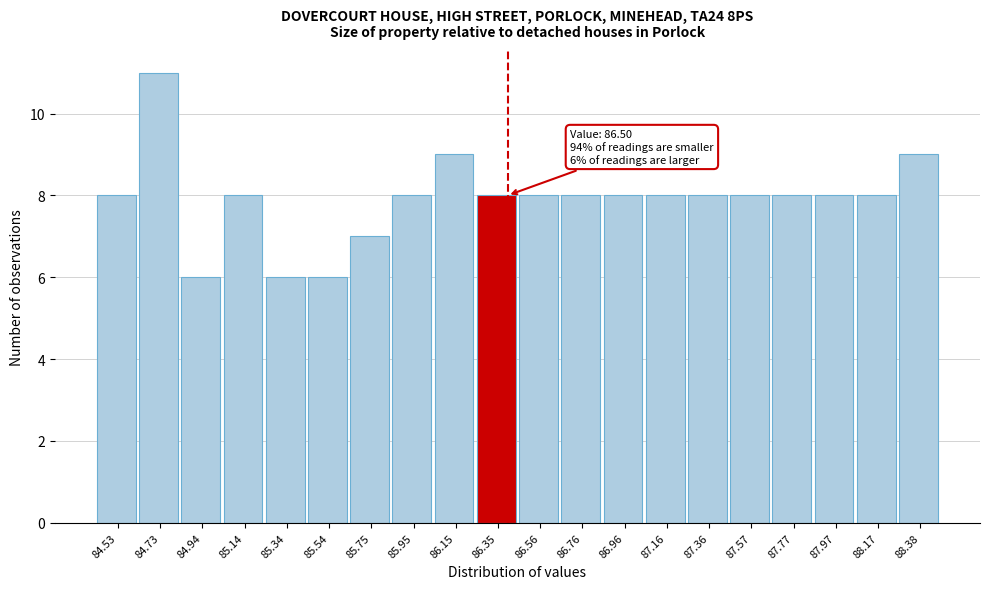

Reading left to right, what are all the values shown in this chart?

84.53=8	84.73=11	84.94=6	85.14=8	85.34=6	85.54=6	85.75=7	85.95=8	86.15=9	86.35=8	86.56=8	86.76=8	86.96=8	87.16=8	87.36=8	87.57=8	87.77=8	87.97=8	88.17=8	88.38=9